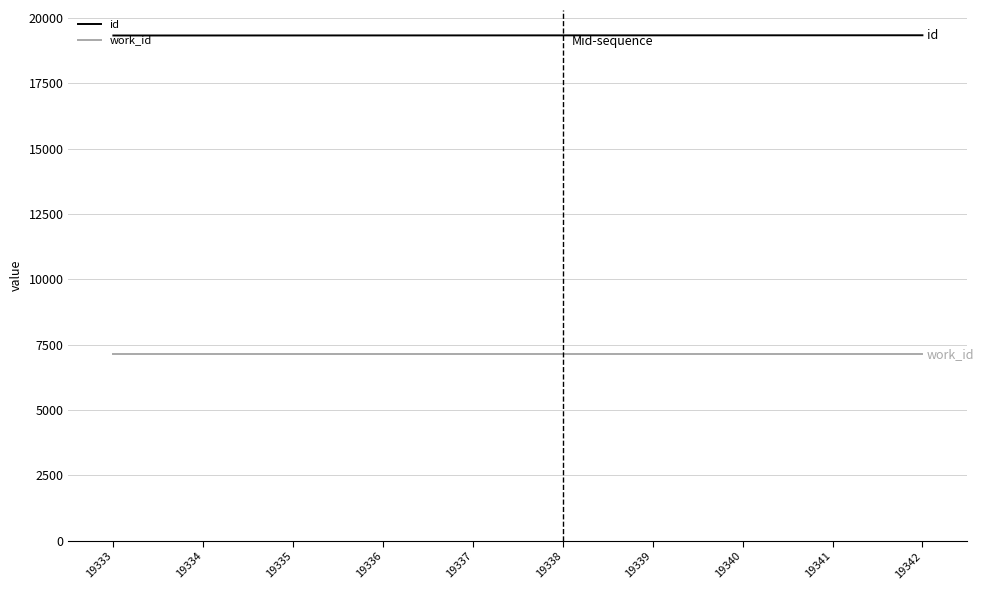

Rank the series by their average value, from highest to lowest.

id, work_id